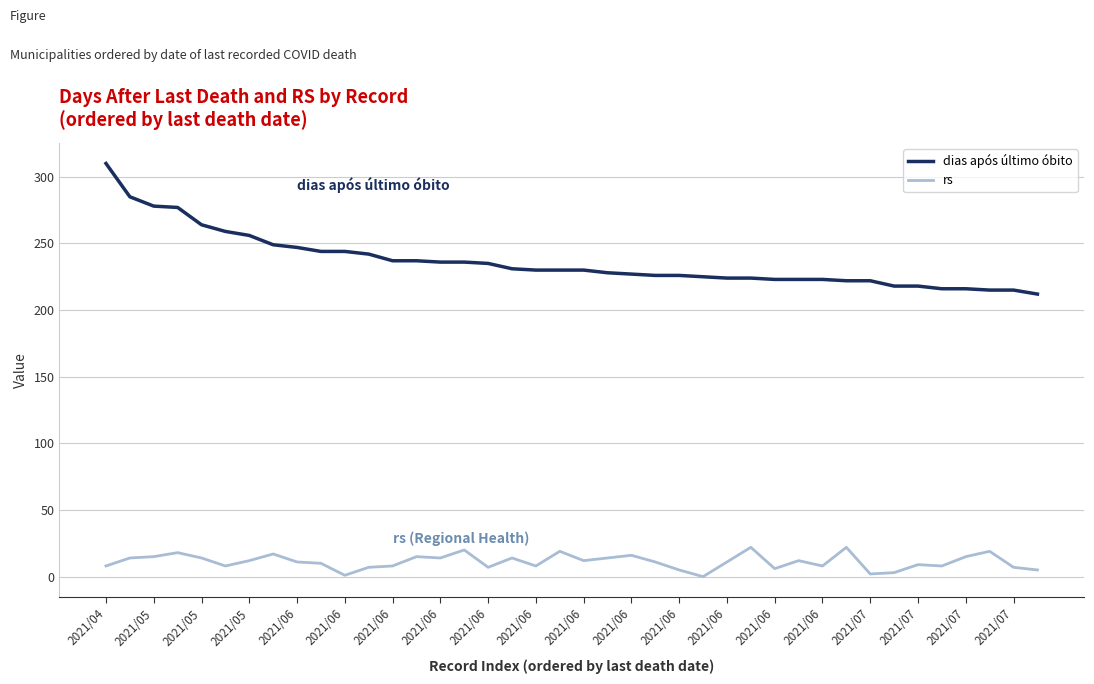

List the series in order of their peak value, lowest first.

rs, dias após último óbito